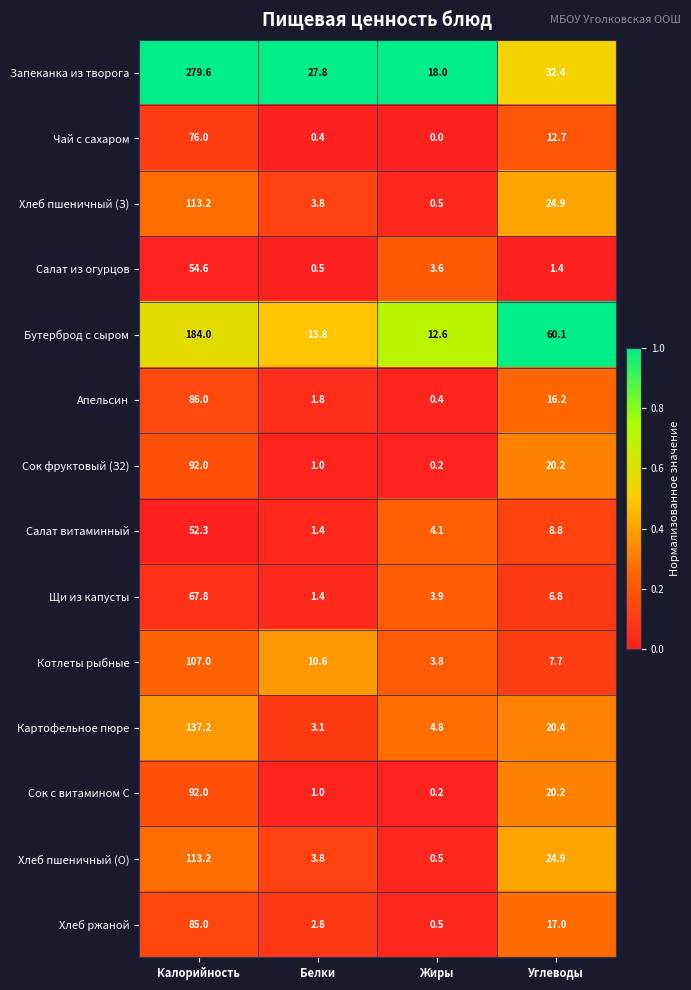

Which category has the lowest value across all series?

Жиры